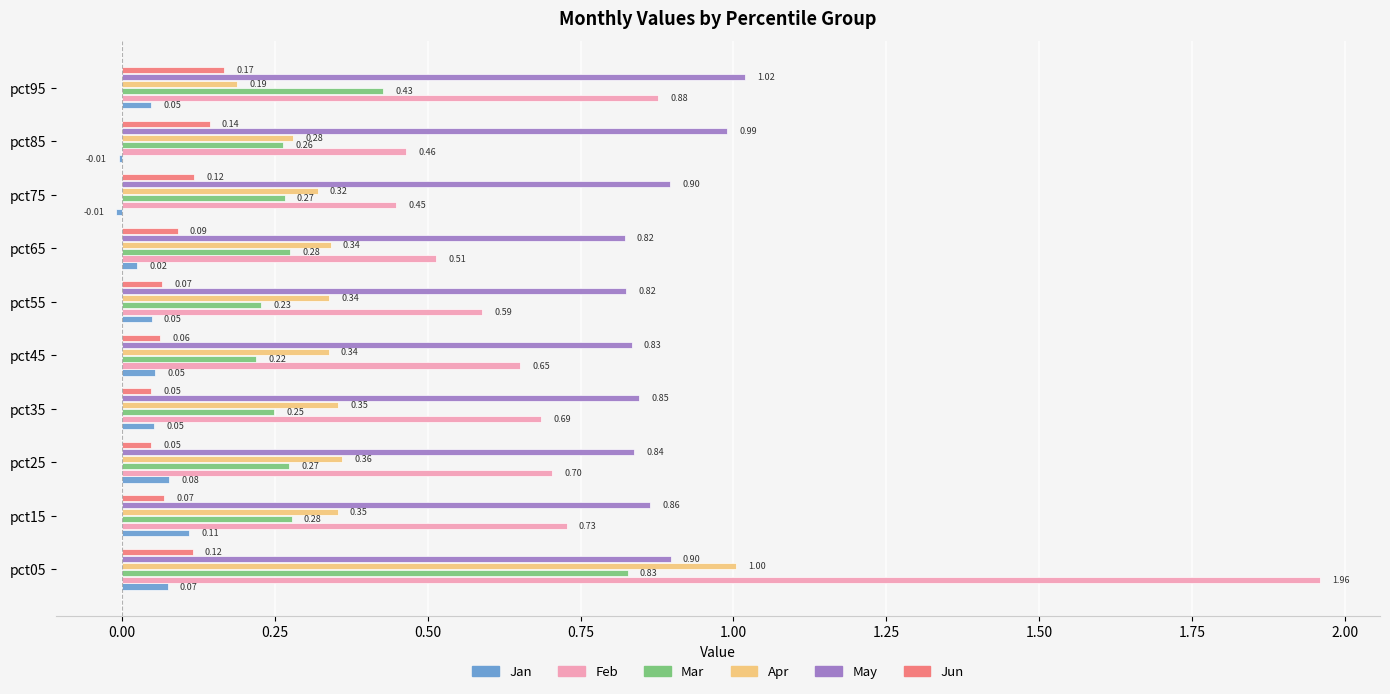

Which series has the largest total across all categories?

May